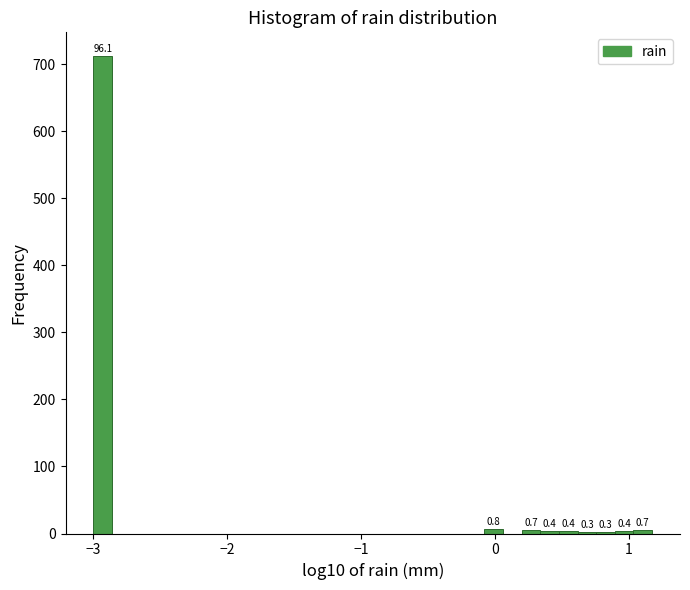

Read against the x-axis, roughly where is the centre of the tallest bar?

-2.9